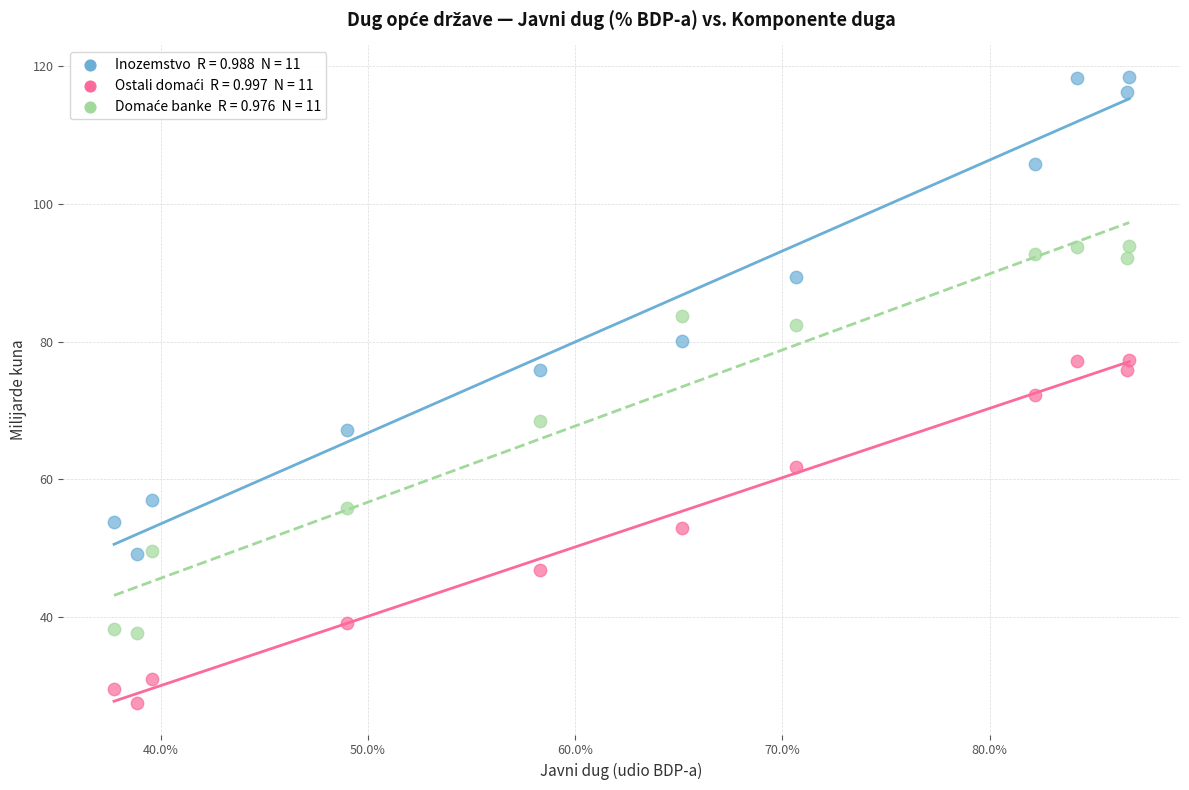

Across all data points, what is the range of Y values (max minus min)?

90.9